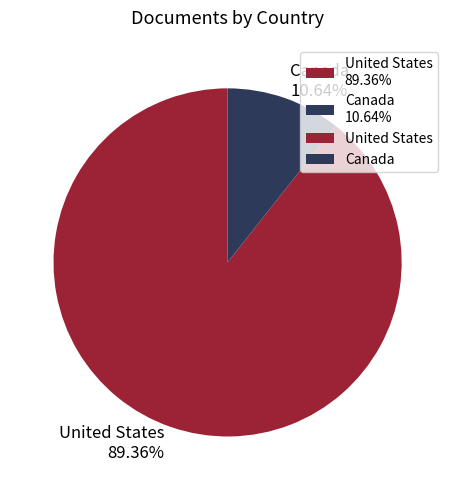

The Canada slice represents 11% of the pie. True or false?

True